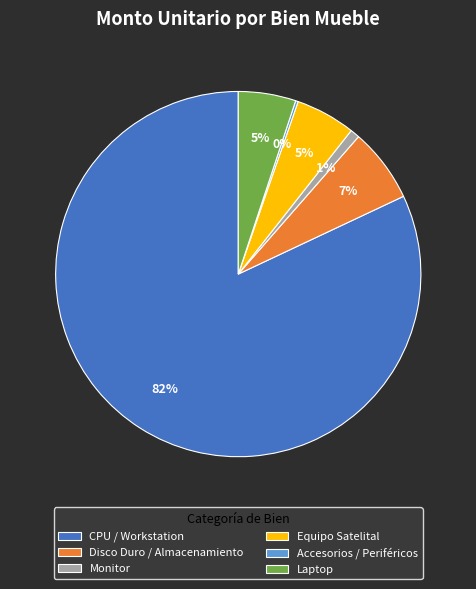

Is the sum of Equipo Satelital and CPU / Workstation greater than half?

Yes